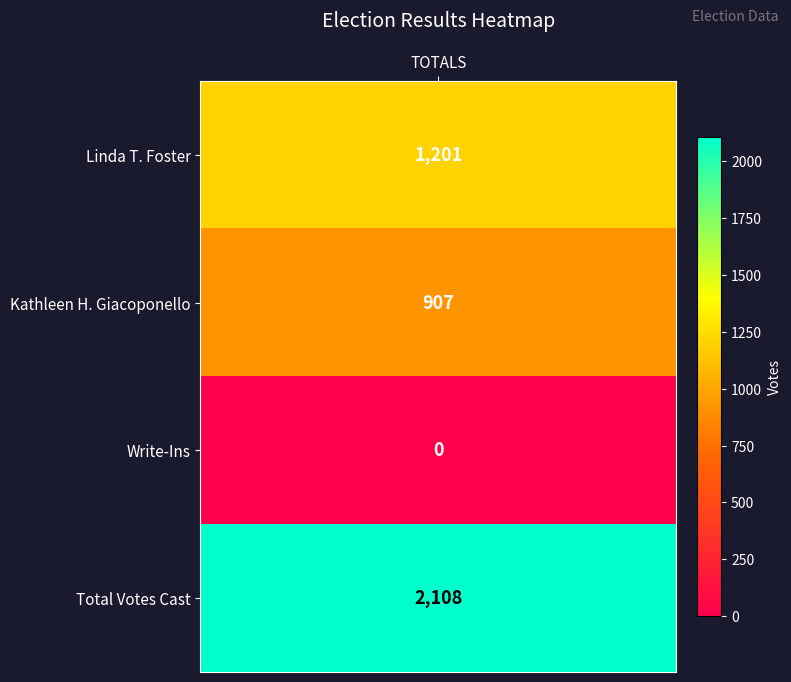

Count the values in the range 907 to 2108.

3